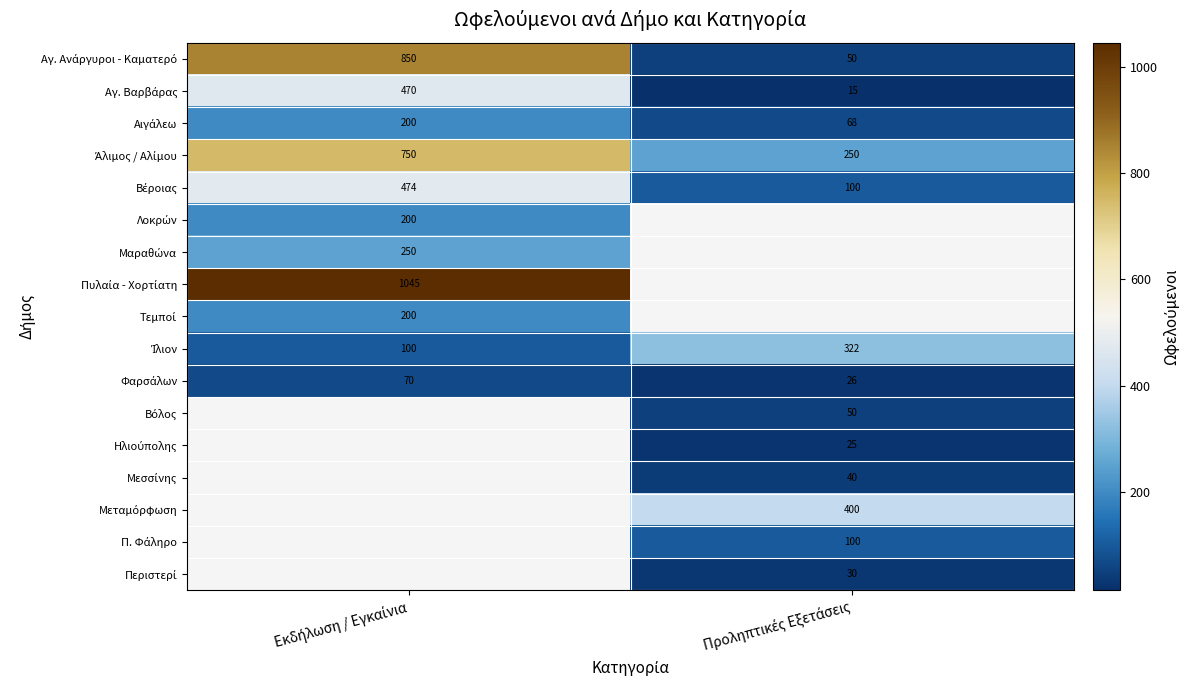

True or false: Μεταμόρφωση has a value of 568.1 at Προληπτικές Εξετάσεις.

False